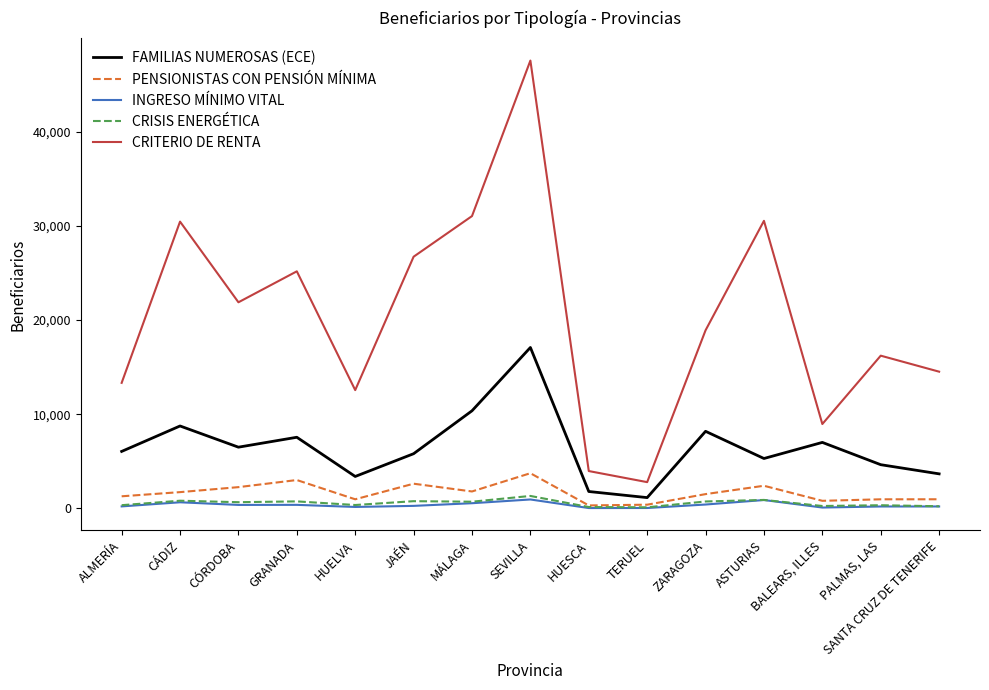

Is it true that PENSIONISTAS CON PENSIÓN MÍNIMA equals 1717 at CÁDIZ?

True